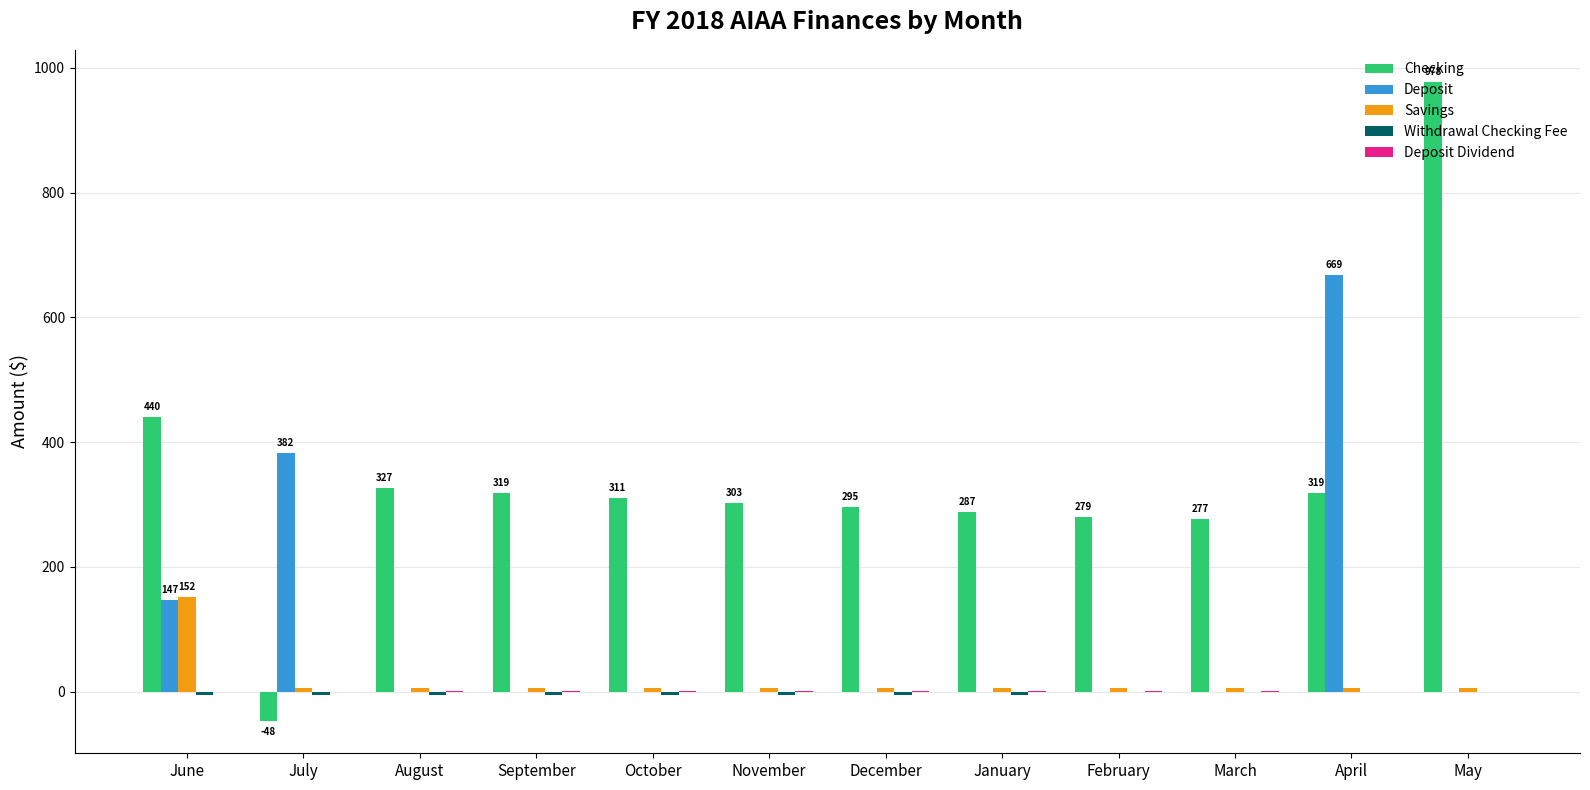

How many data points in Checking are above 310?

6